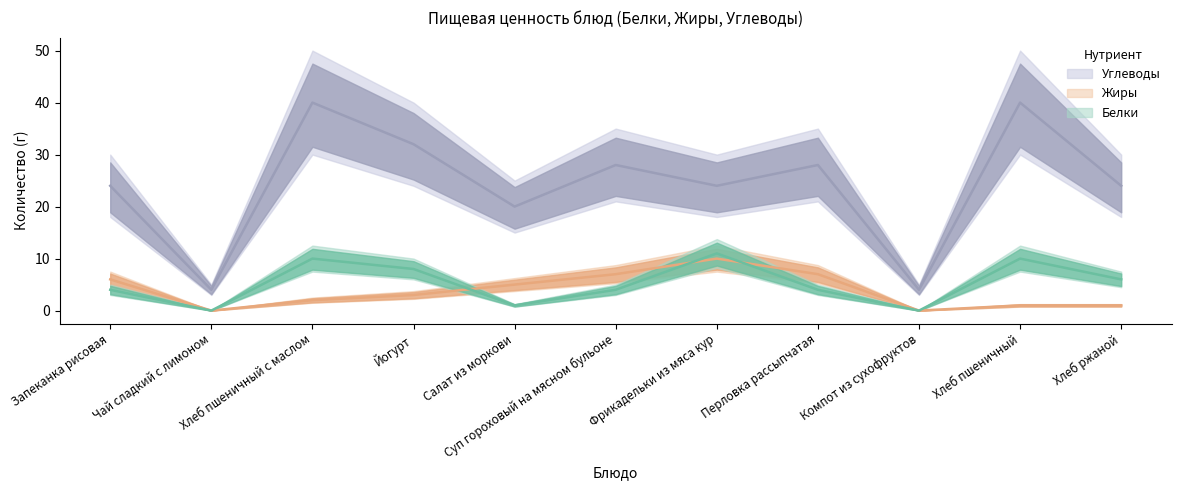

What is the maximum value shown in the chart?

40